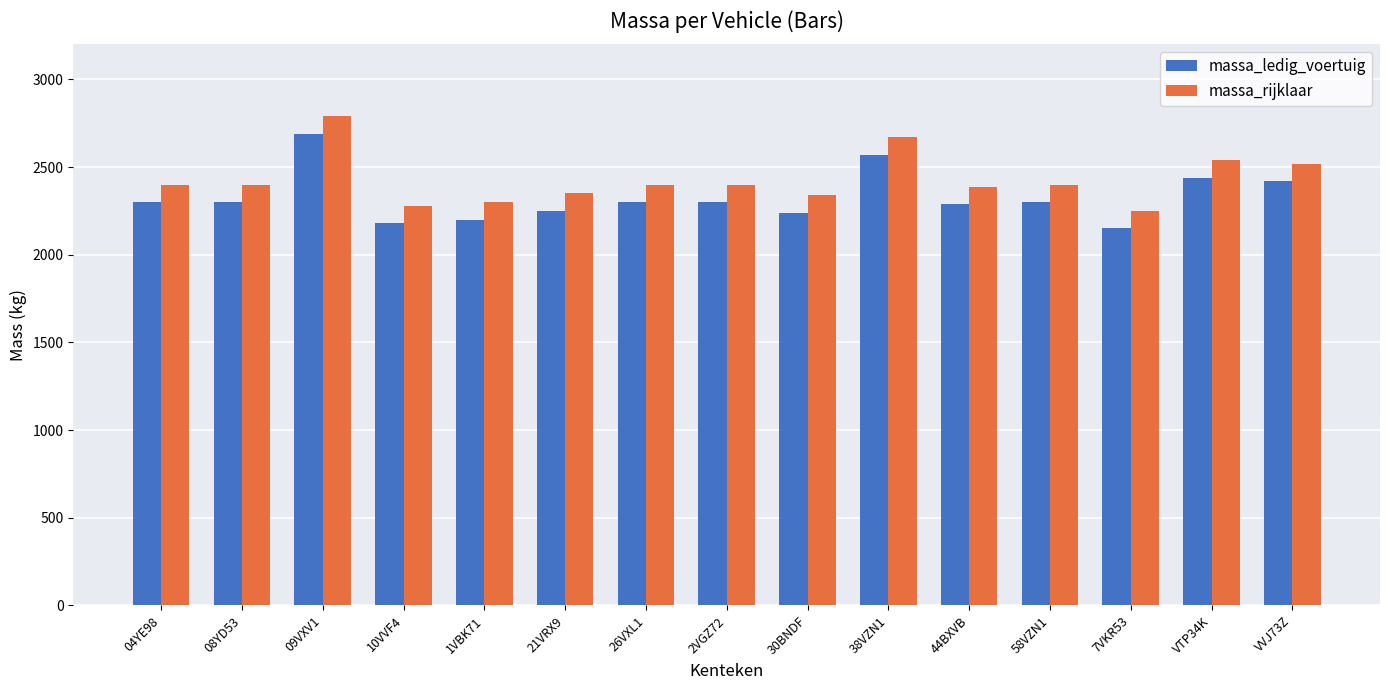

Read the massa_ledig_voertuig value at 1VBK71, to the nearest 100.

2200